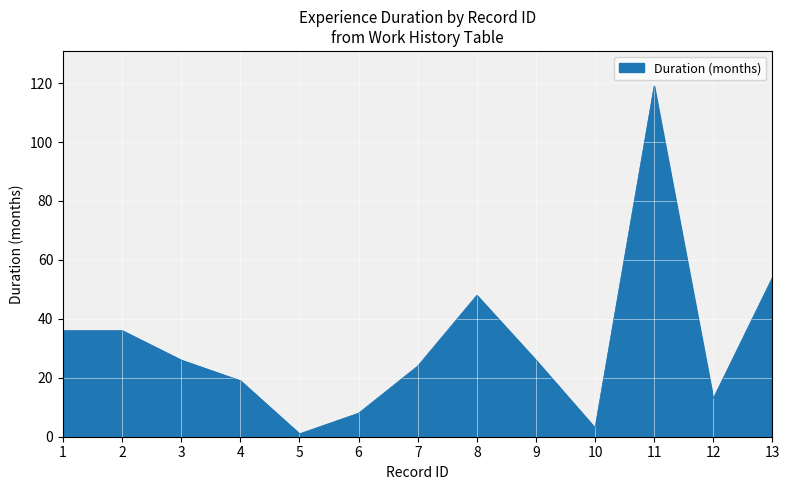

What is the change in value from 6 to 11?

+111